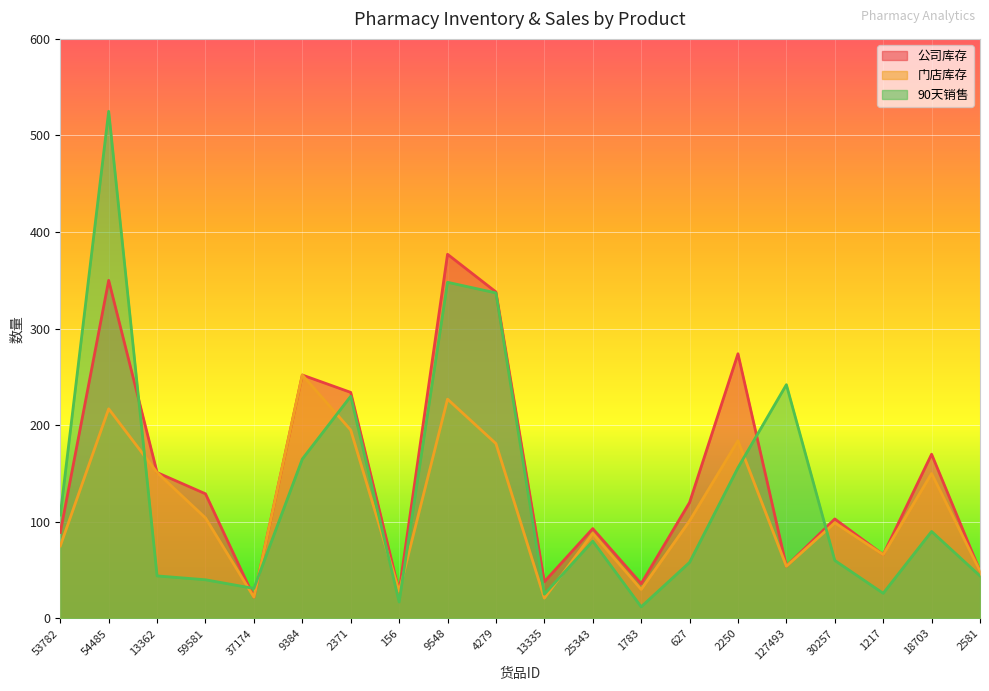

How many interior local peaks does the 门店库存 series have?

7